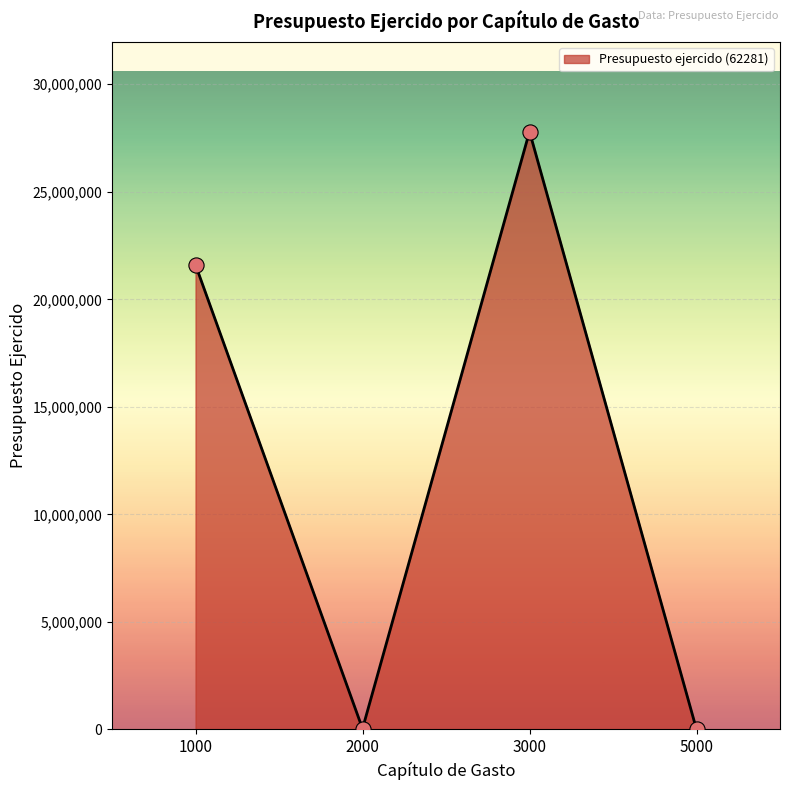

What is the change in value from 1000 to 3000?

+6200140.7